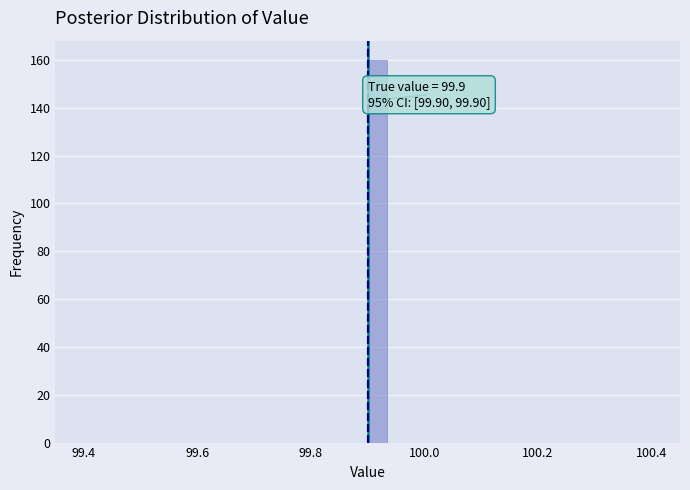

Read against the x-axis, roughly where is the centre of the tallest bar?

99.92